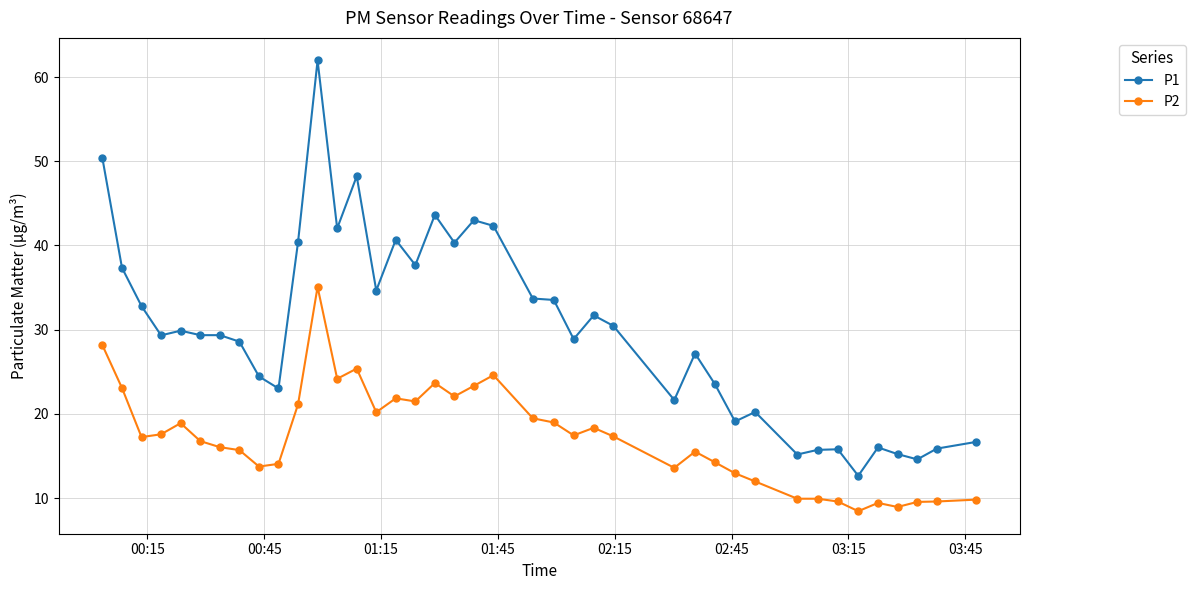

What is the average value of the P1 series?

29.9